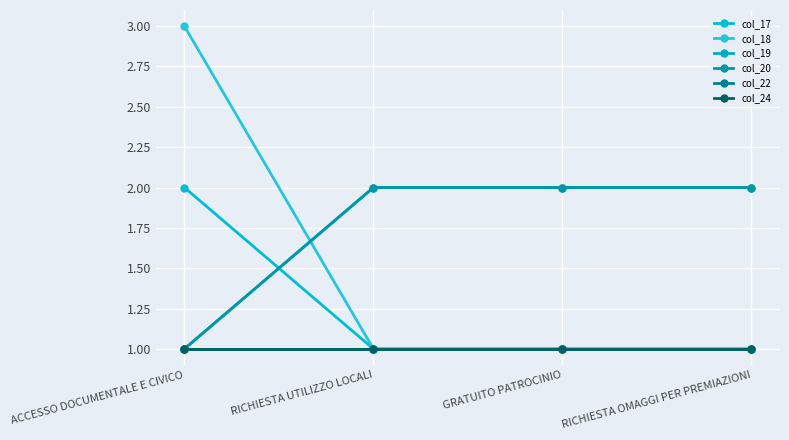

Is this an area chart (filled region under the line)?

No